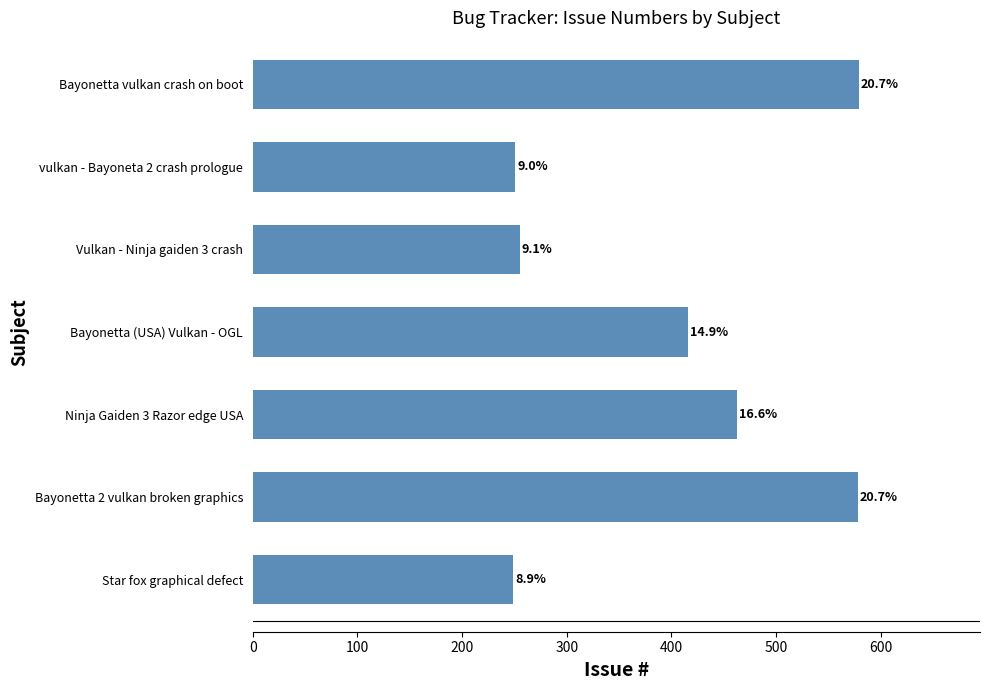

Are the bars horizontal?

Yes